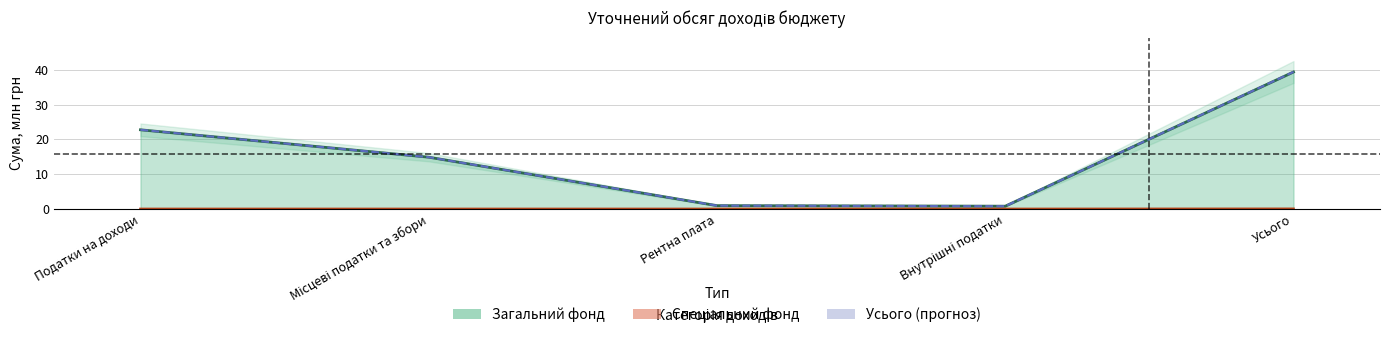

The Загальний фонд series shows 0.8 at Внутрішні податки. True or false?

True